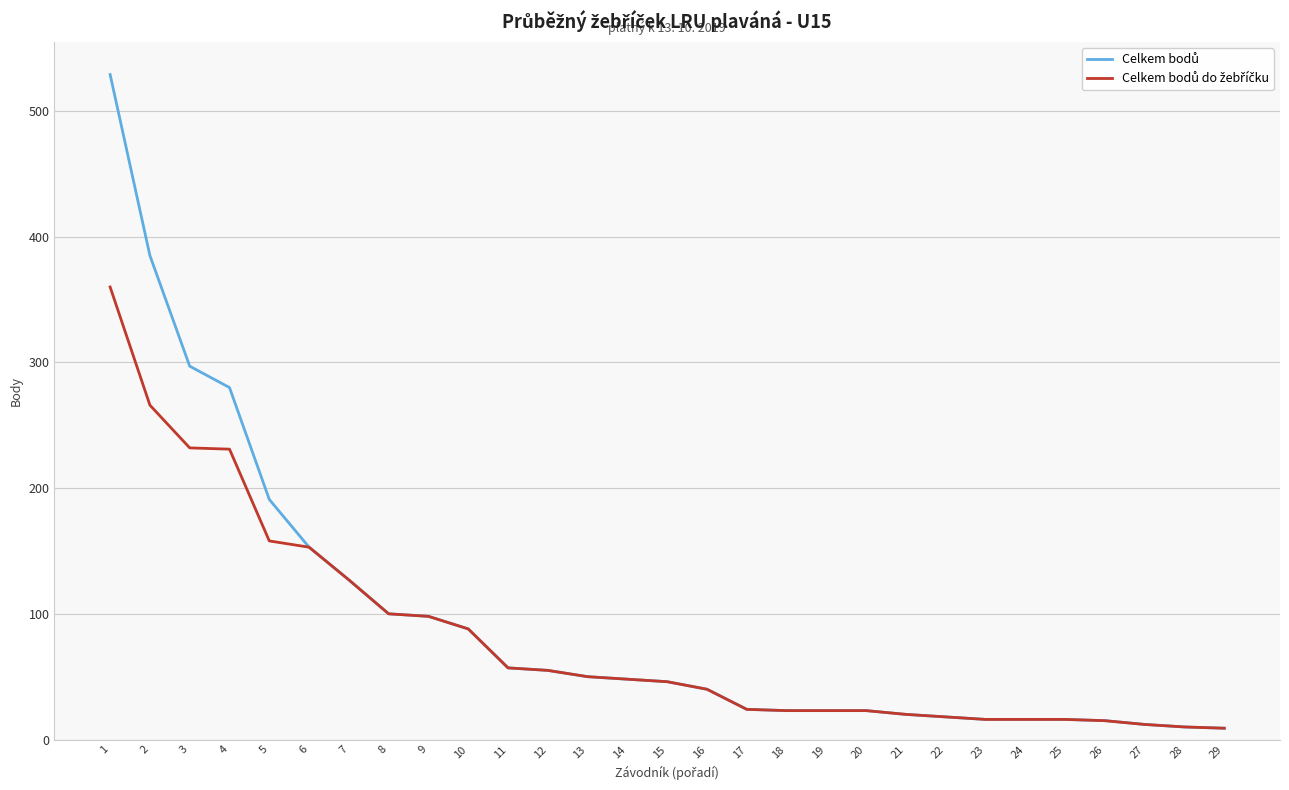

Does the chart have visible grid lines?

Yes